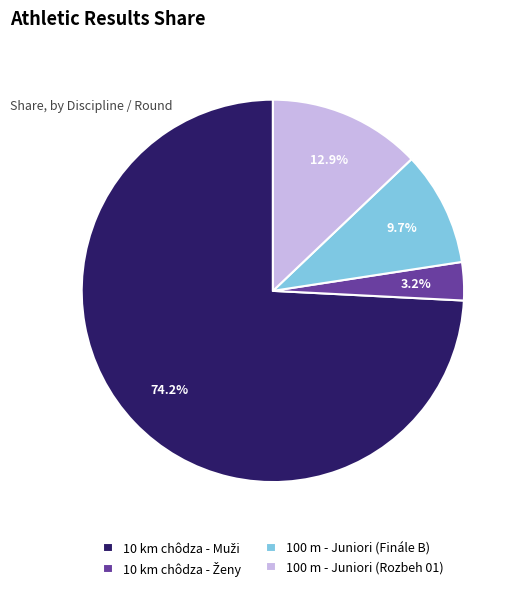

Is there any slice that represents more than half of the pie?

Yes